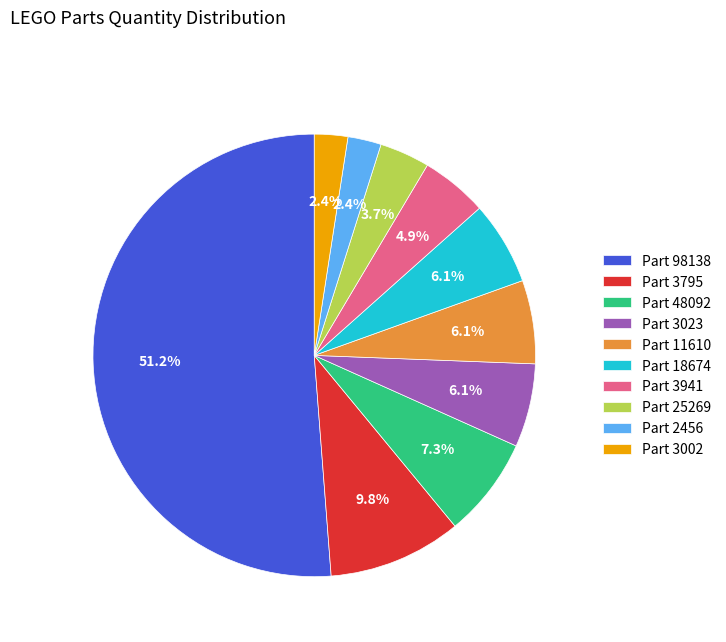

Is there a majority slice in this chart?

Yes